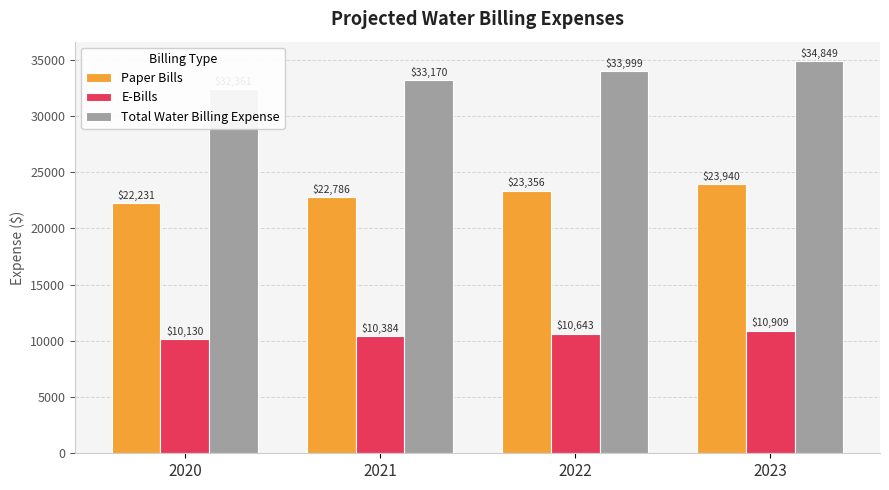

What is the spread (max minus min) of values at 2021?

22786.4